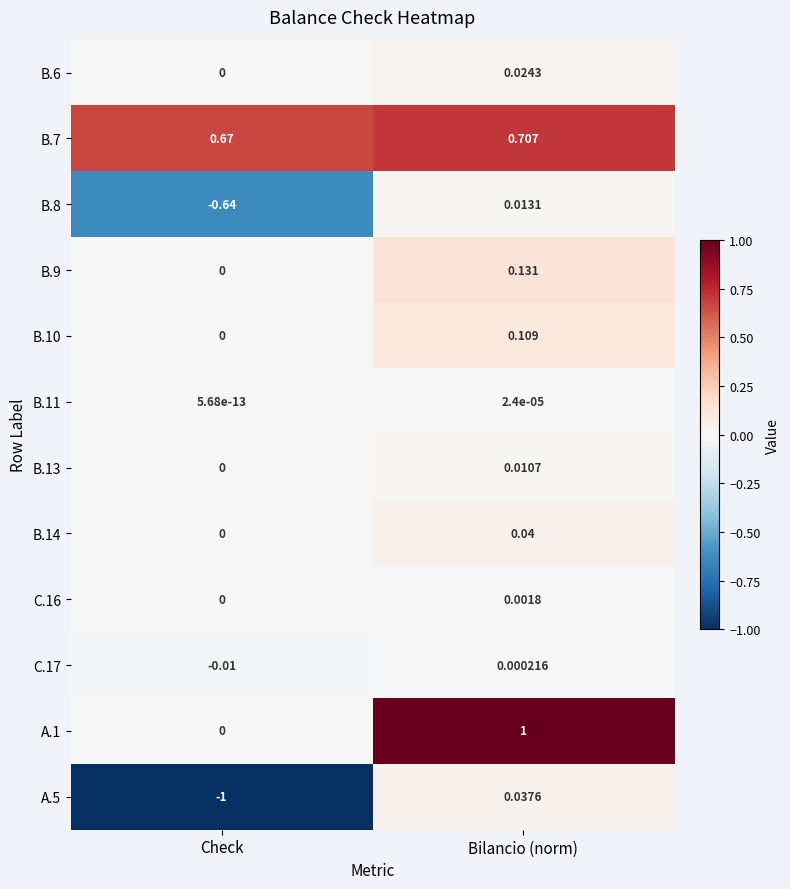

At which category does the chart reach its peak across all series?

Bilancio (norm)